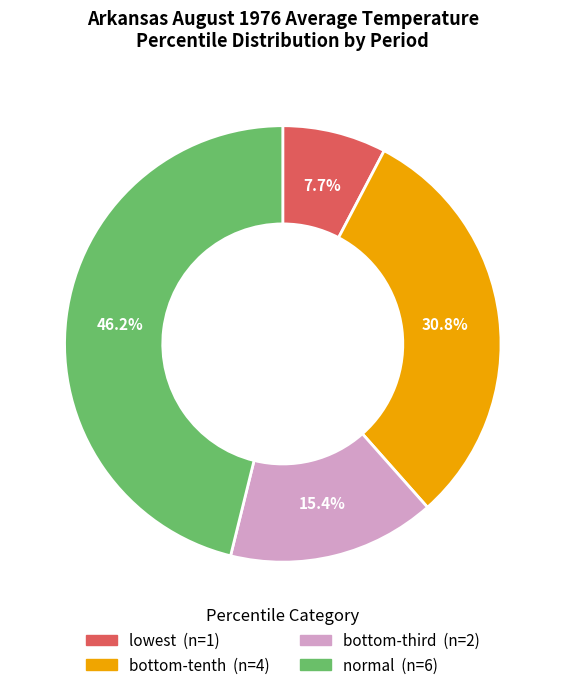

Does any single category account for the majority?

No